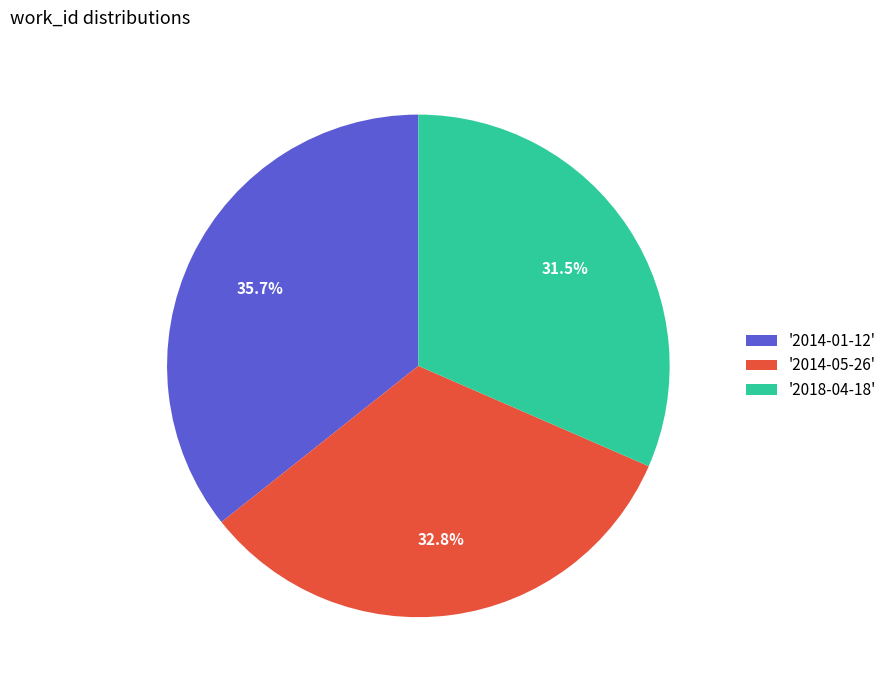

Is the sum of '2014-05-26' and '2014-01-12' greater than half?

Yes